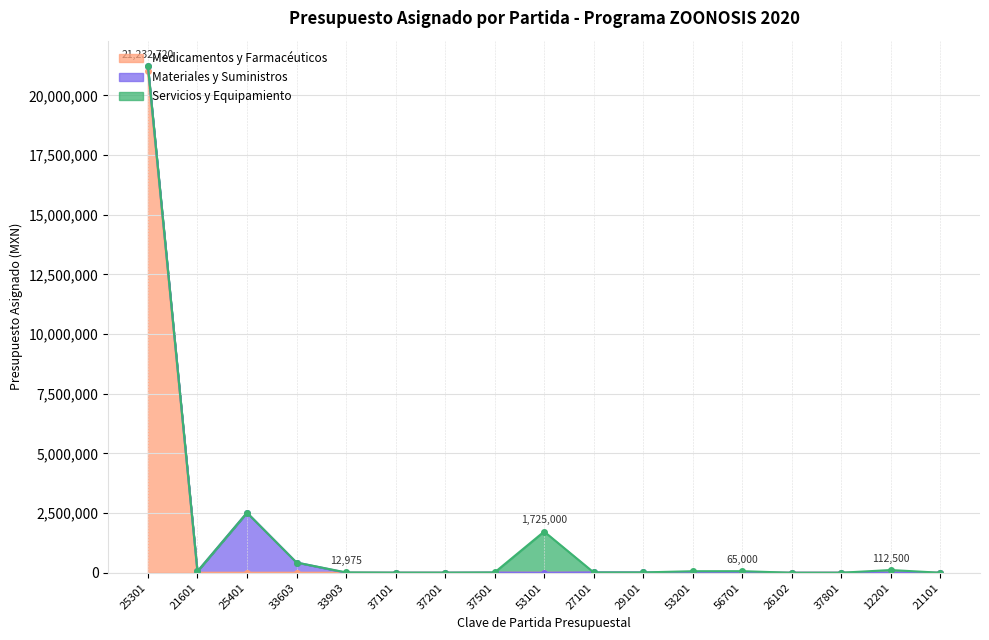

What is the highest value of the Medicamentos y Farmacéuticos series?

21039630